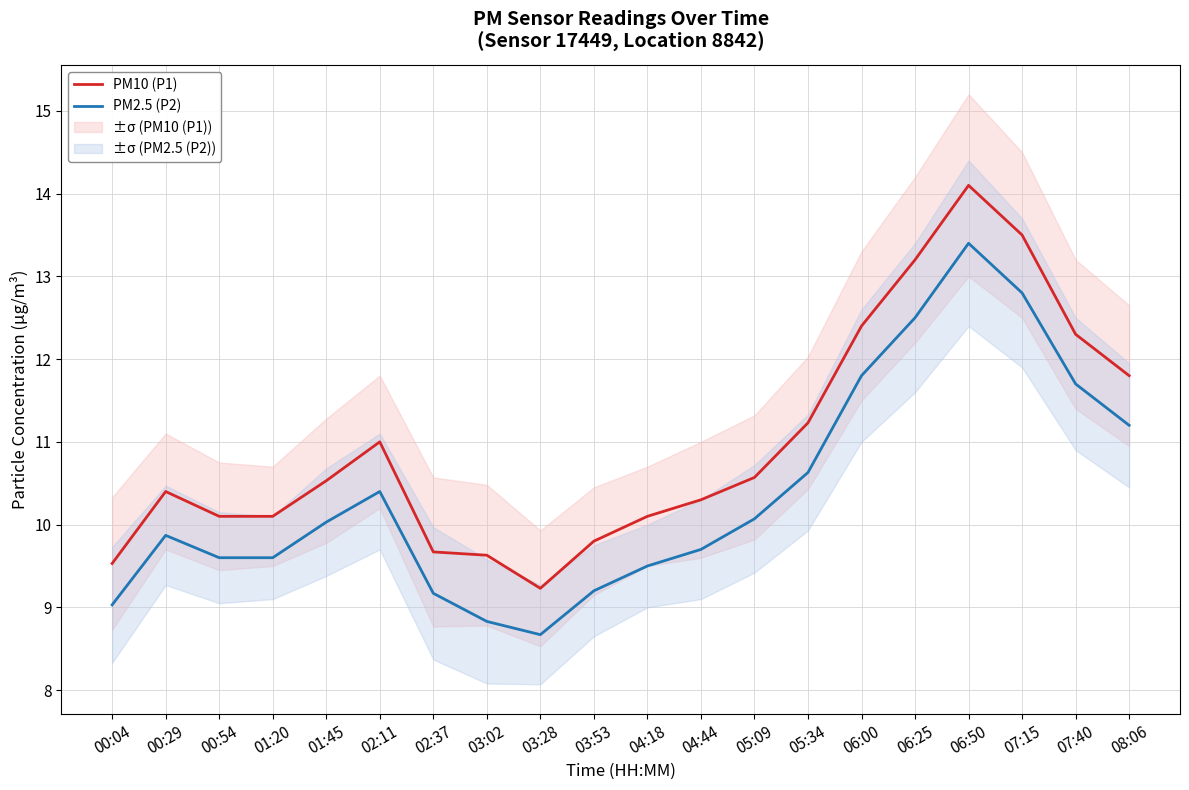

What position from the right is 06:00?

6